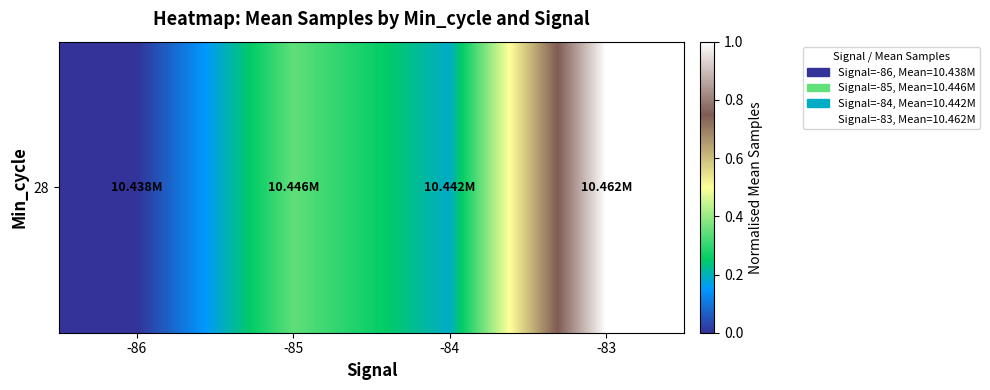

What is the sum of the values at -84 and -83?

1.2